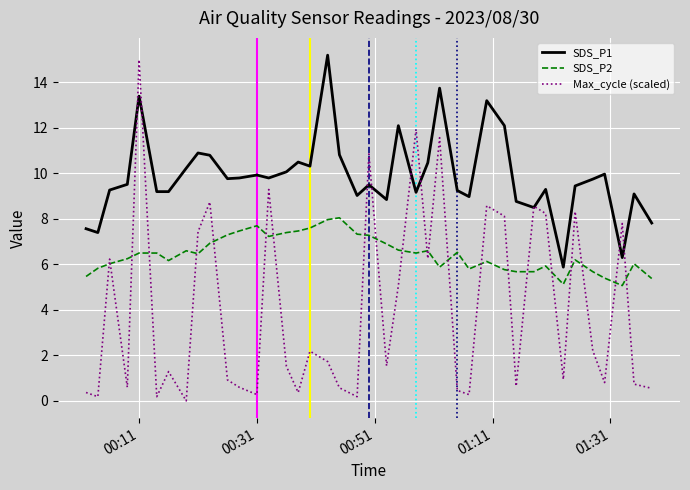

True or false: SDS_P2 and SDS_P1 intersect in this chart.

False